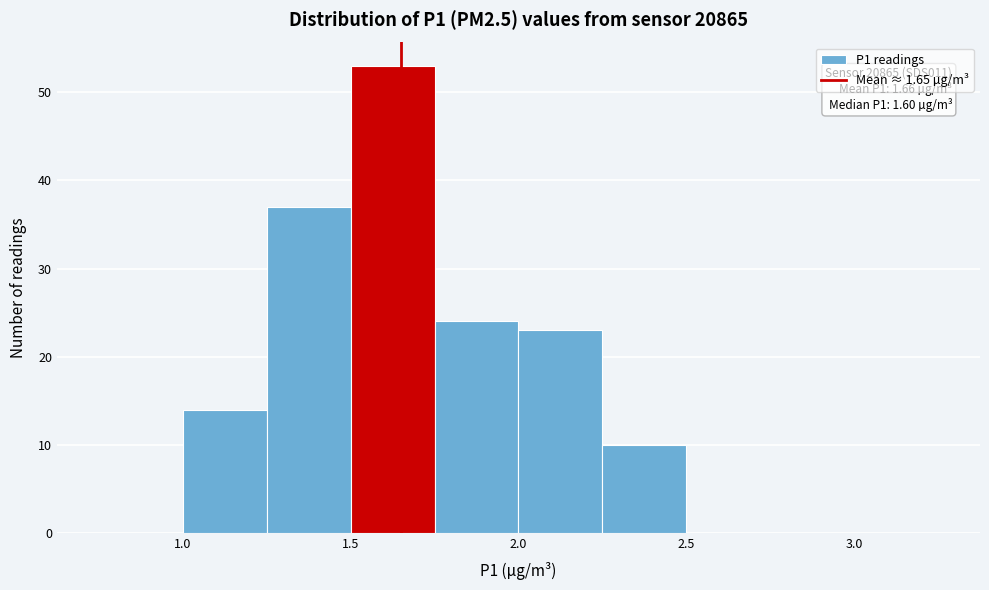

Which range on the x-axis has the tallest bar?

1.50 to 1.75